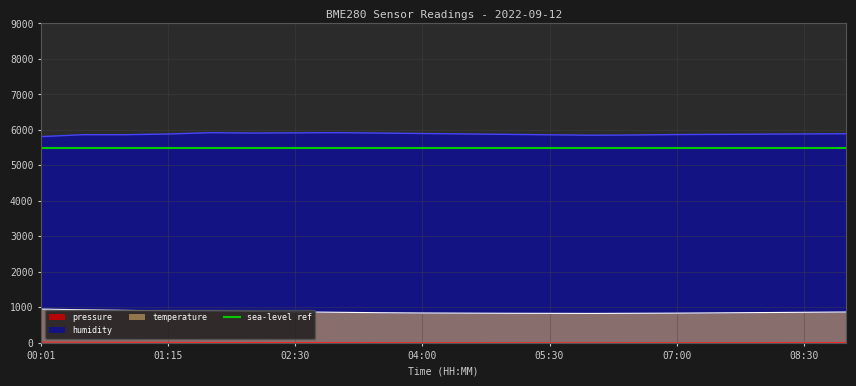

True or false: humidity and temperature intersect in this chart.

False